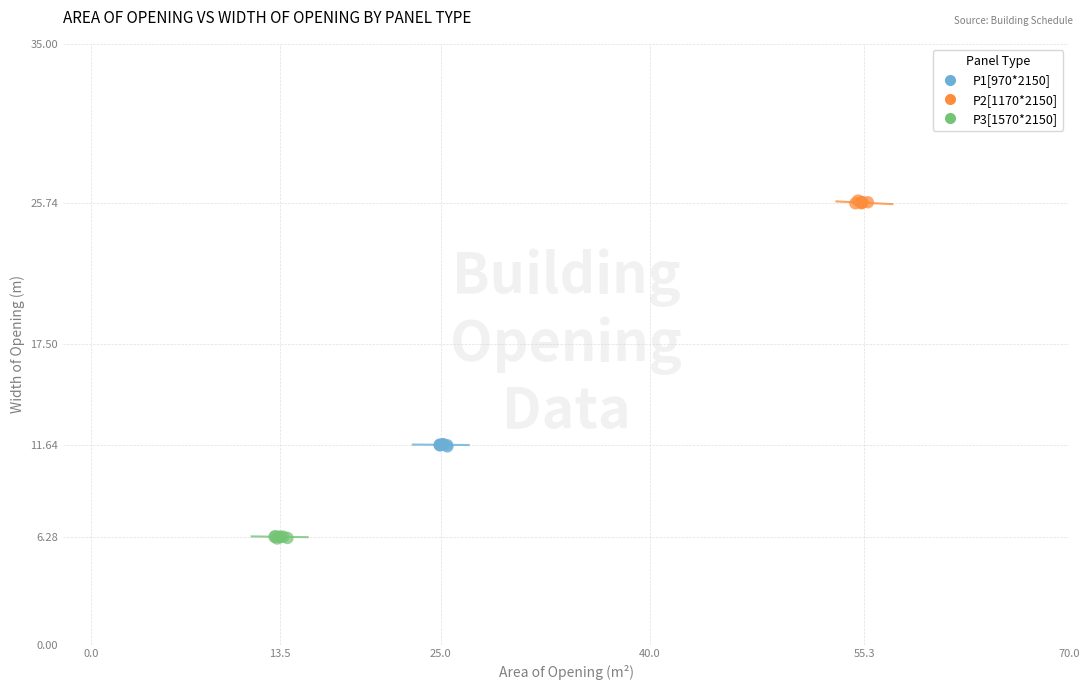

Which series contains the lowest Y value?

P3[1570*2150]